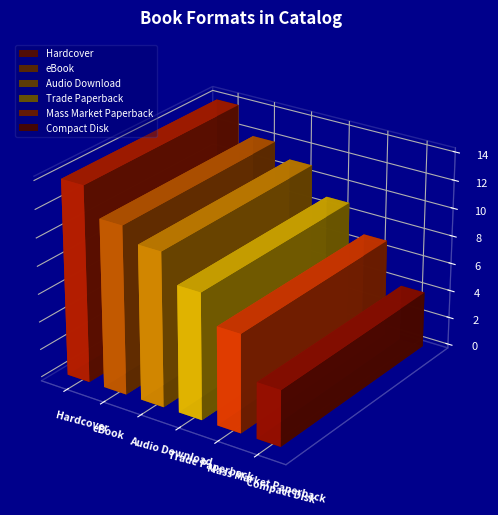

Which label corresponds to the largest value in the chart?

Hardcover